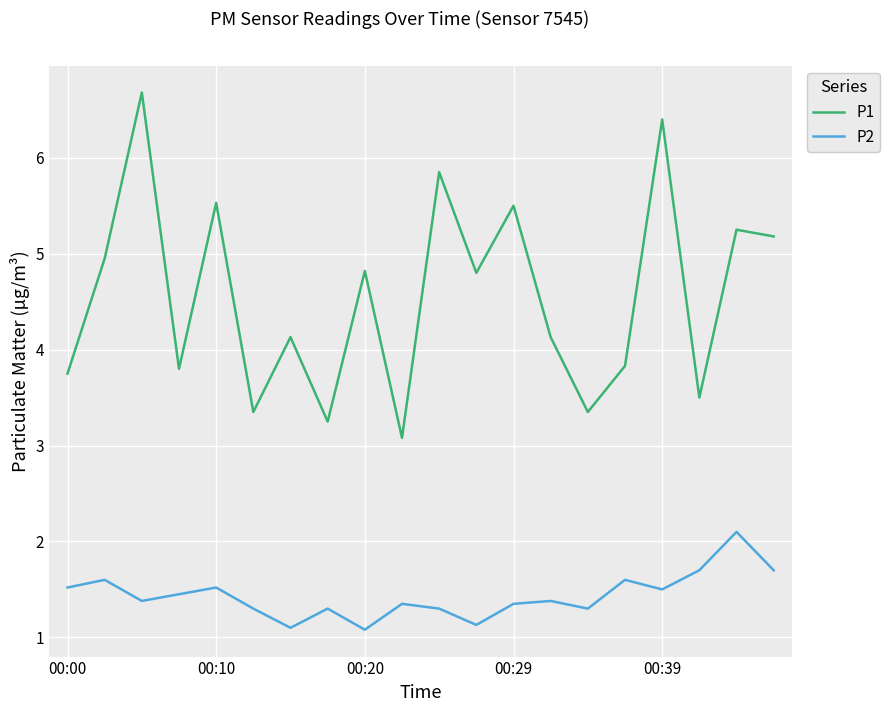

True or false: P1 and P2 cross at least once.

False